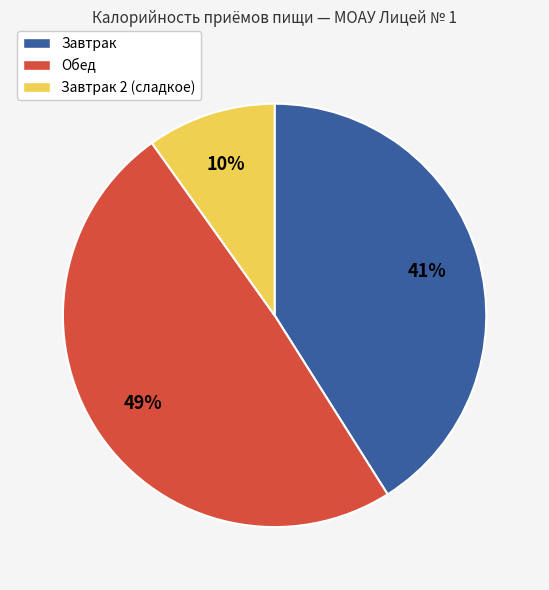

Is there a majority slice in this chart?

No